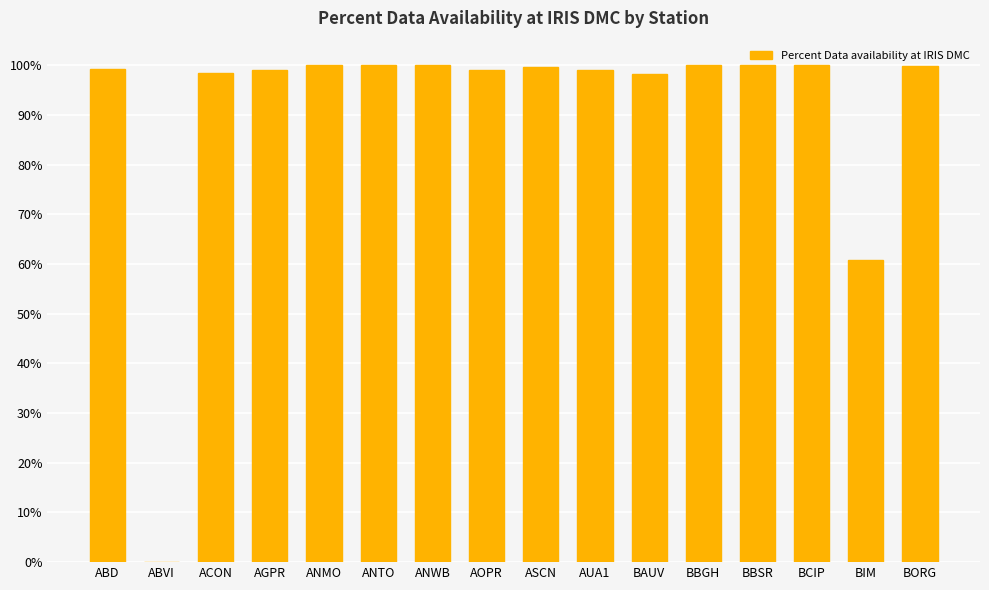

What is the difference between the values at ASCN and ANMO?

0.3